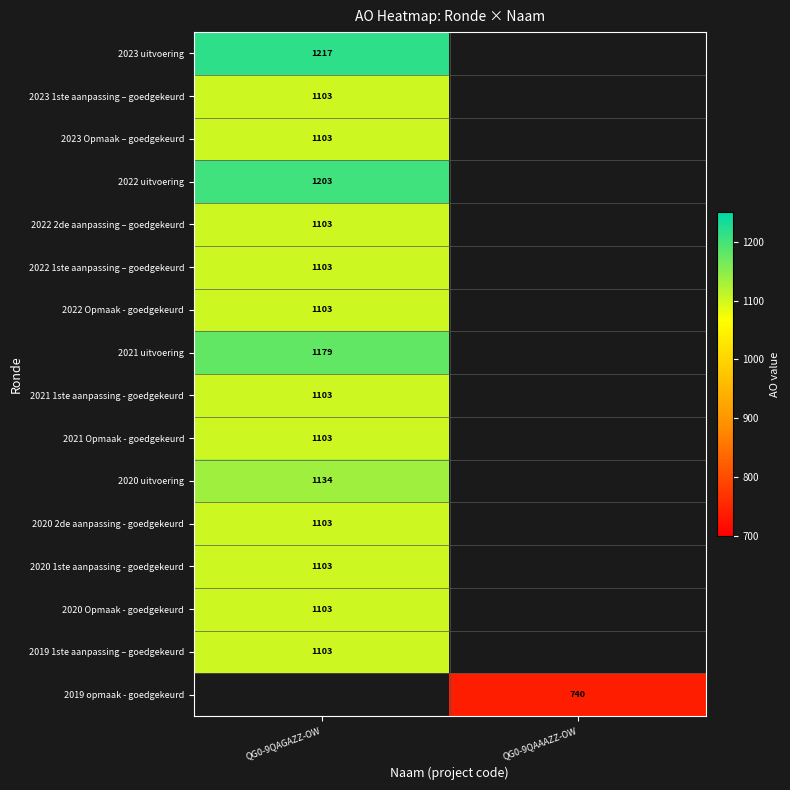

The value of 2023 Opmaak – goedgekeurd at QG0-9QAGAZZ-OW is 724. True or false?

False